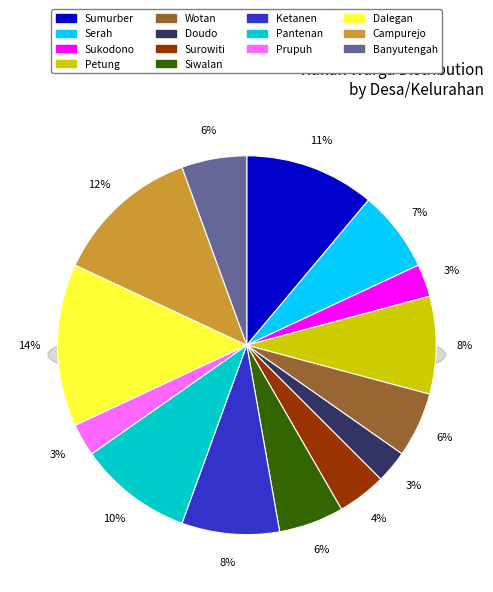

To the nearest percent, what is the combined percentage of Campurejo and Banyutengah?

18%